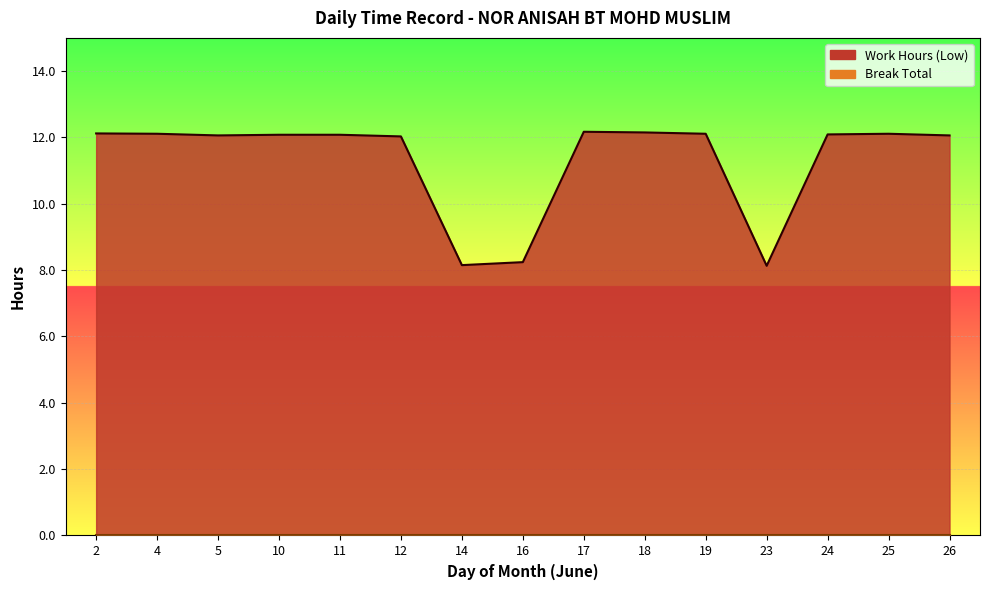

List the labels in order of value, largest first.

17, 18, 2, 4, 19, 25, 24, 10, 11, 5, 26, 12, 16, 14, 23